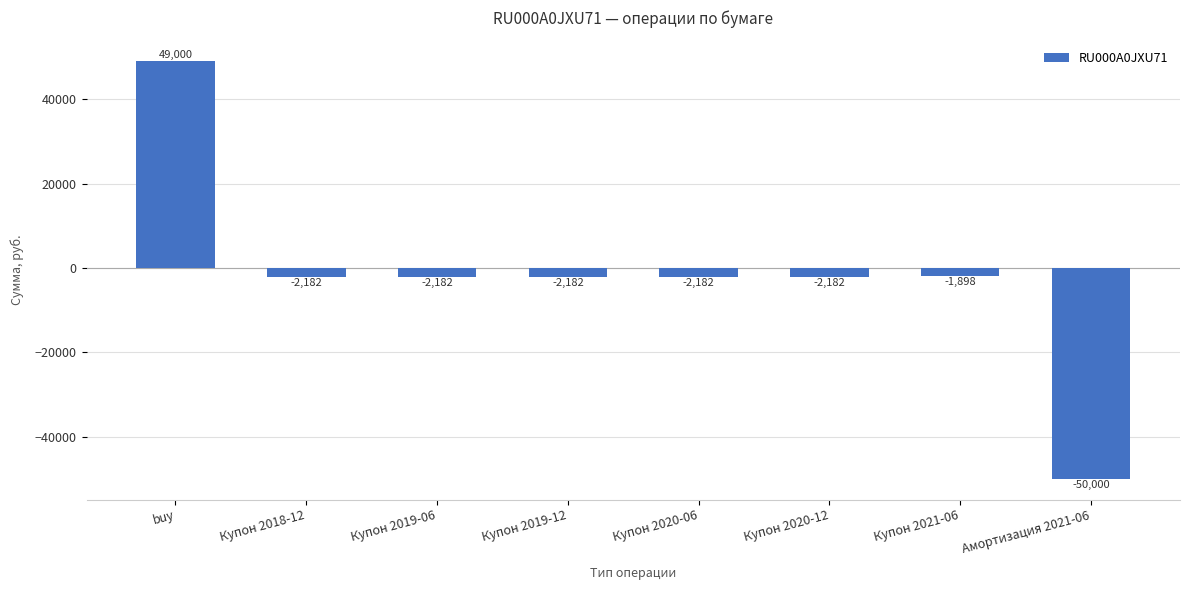

Which label corresponds to the largest value in the chart?

buy